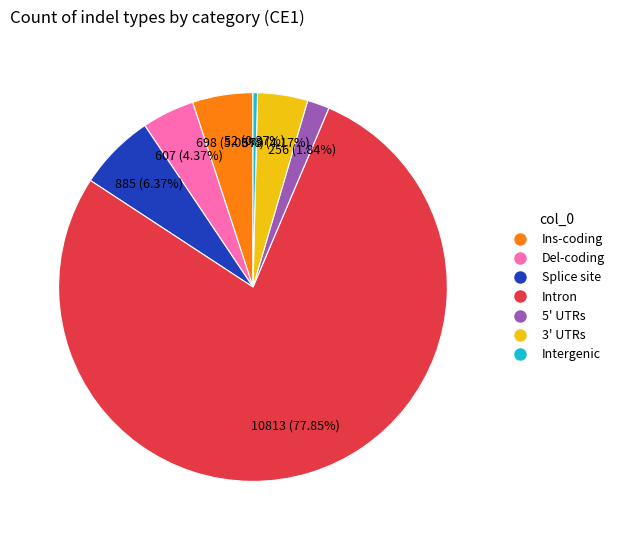

Combined, what portion of the pie is Splice site and 5' UTRs?

8.2%